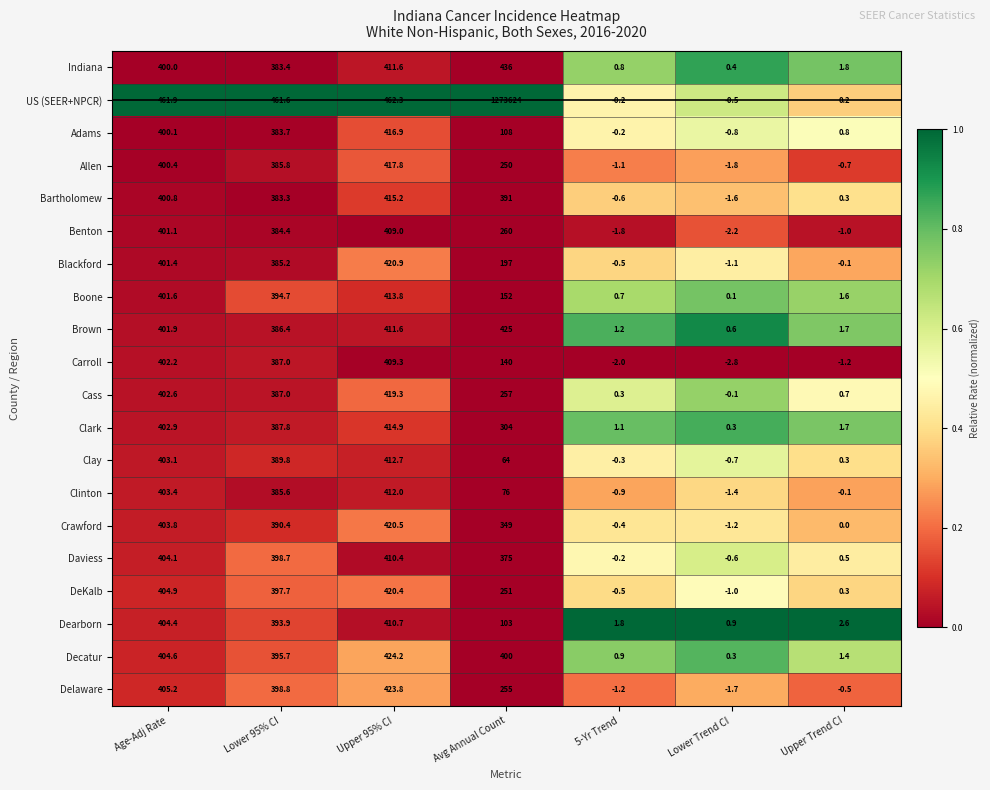

What is the total value across all series at Lower Trend CI?

-14.9